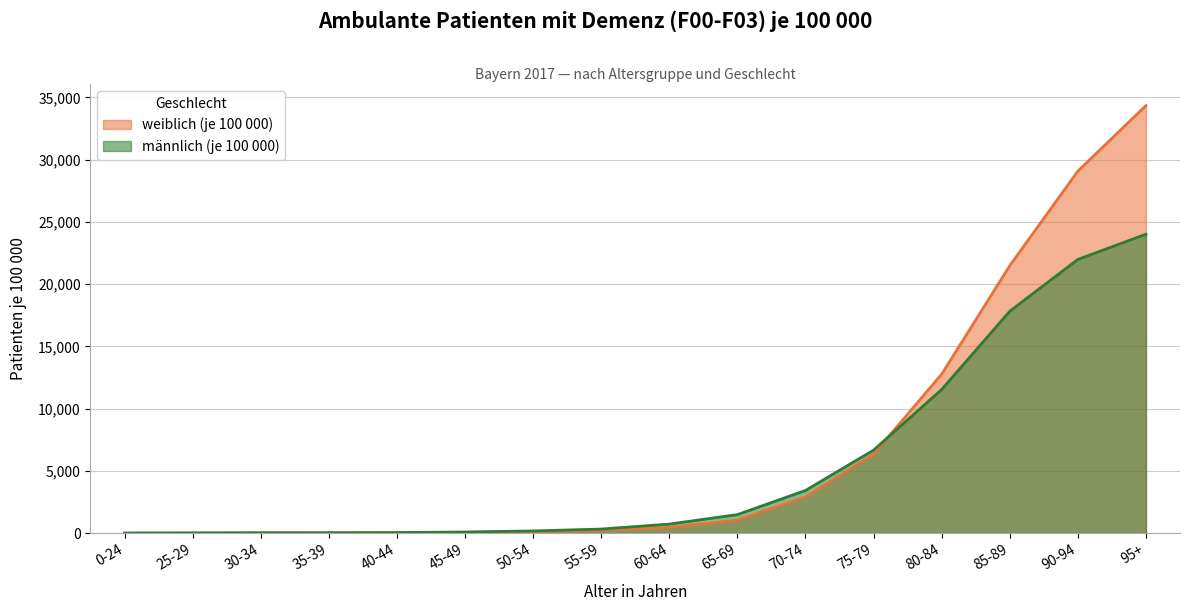

Which has a higher value, 90-94 or 40-44?

90-94